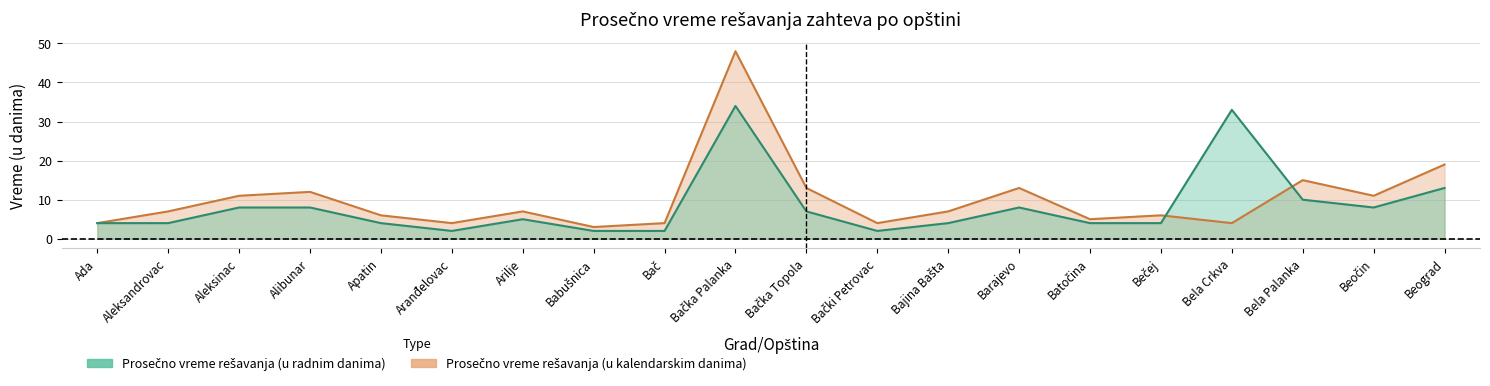

The Prosečno vreme rešavanja (u radnim danima) series shows 8 at Aleksinac. True or false?

True